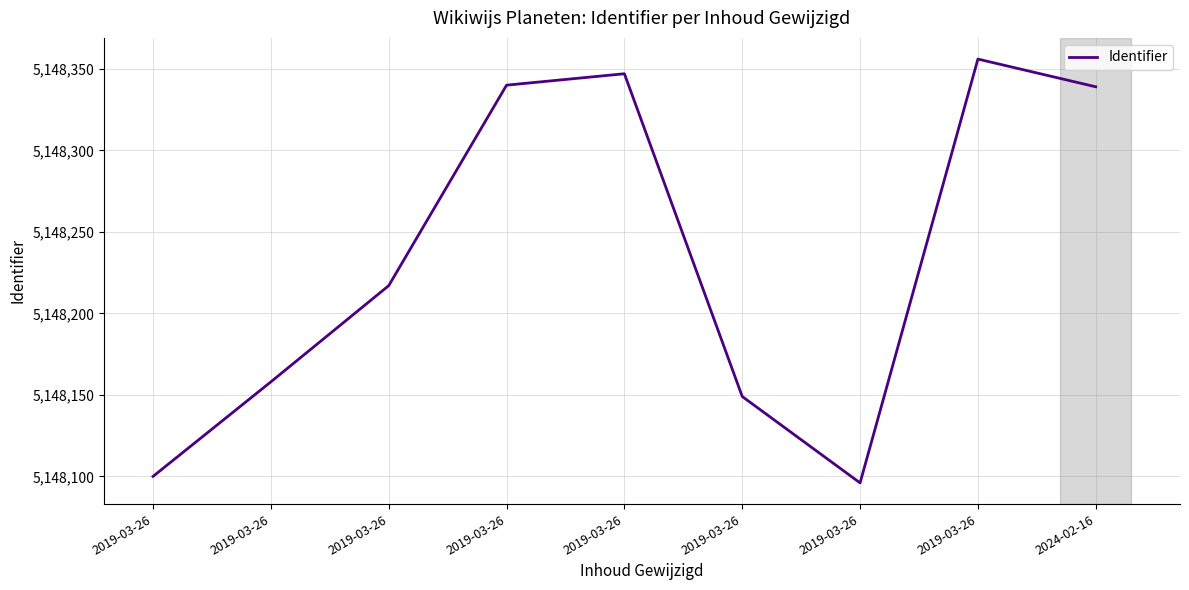

The chart shows a value of 2167269 at 2019-03-26. True or false?

False